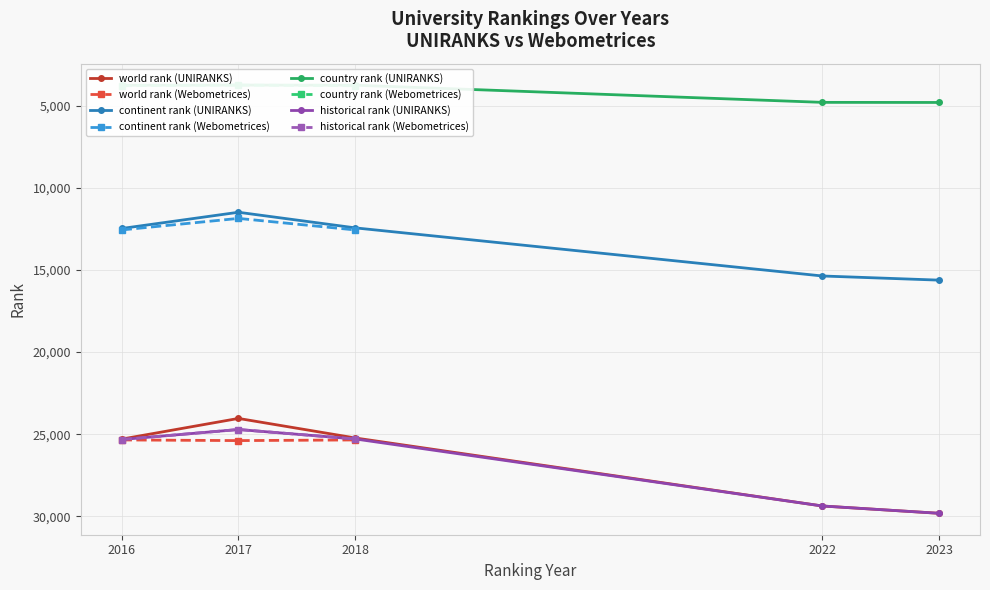

Rank the series at 2017 from highest to lowest value.

historical rank, world rank, continent rank, country rank